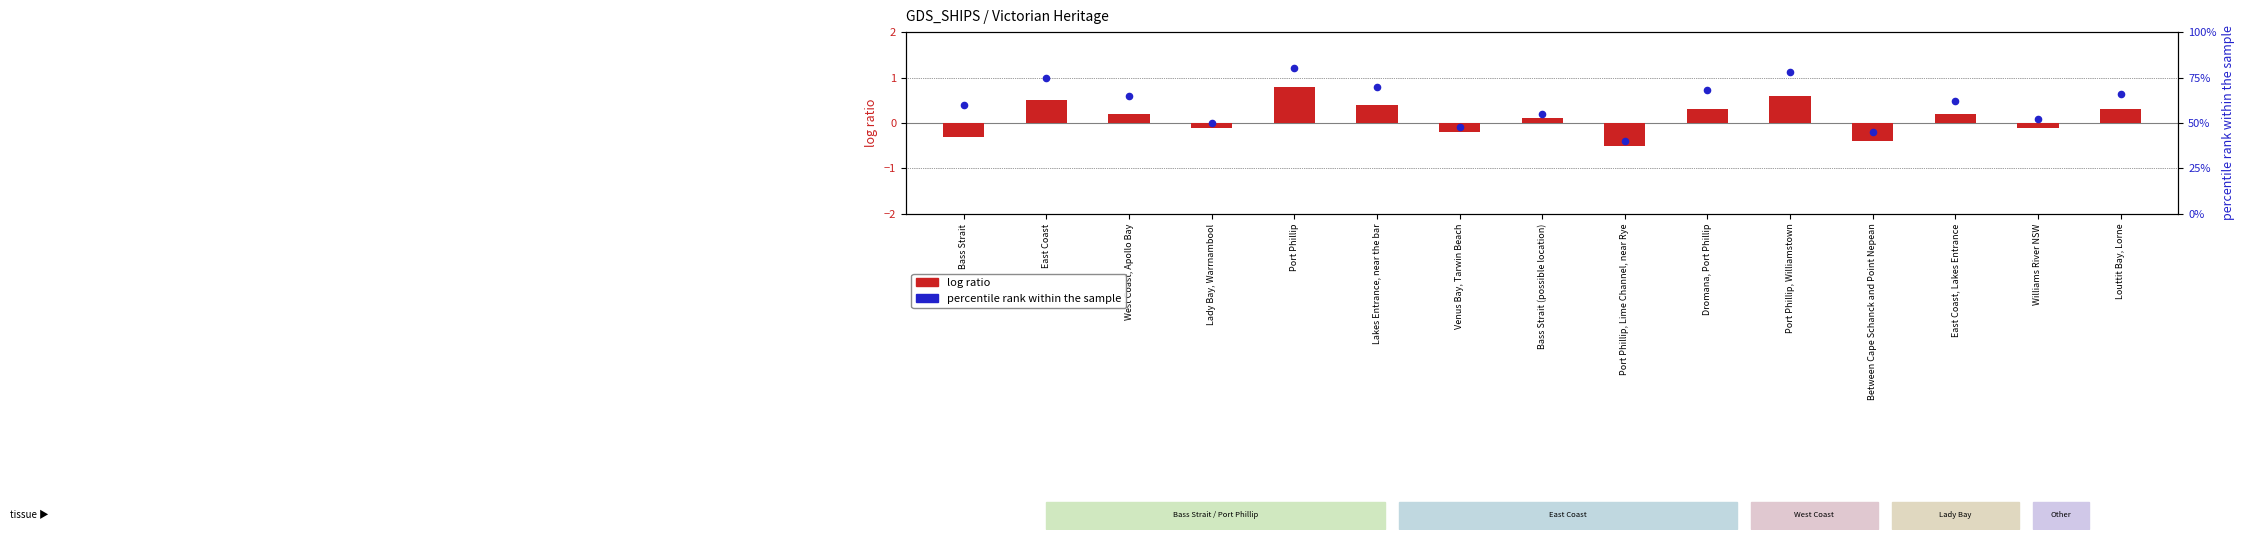

Which series has the largest total across all categories?

percentile rank within the sample